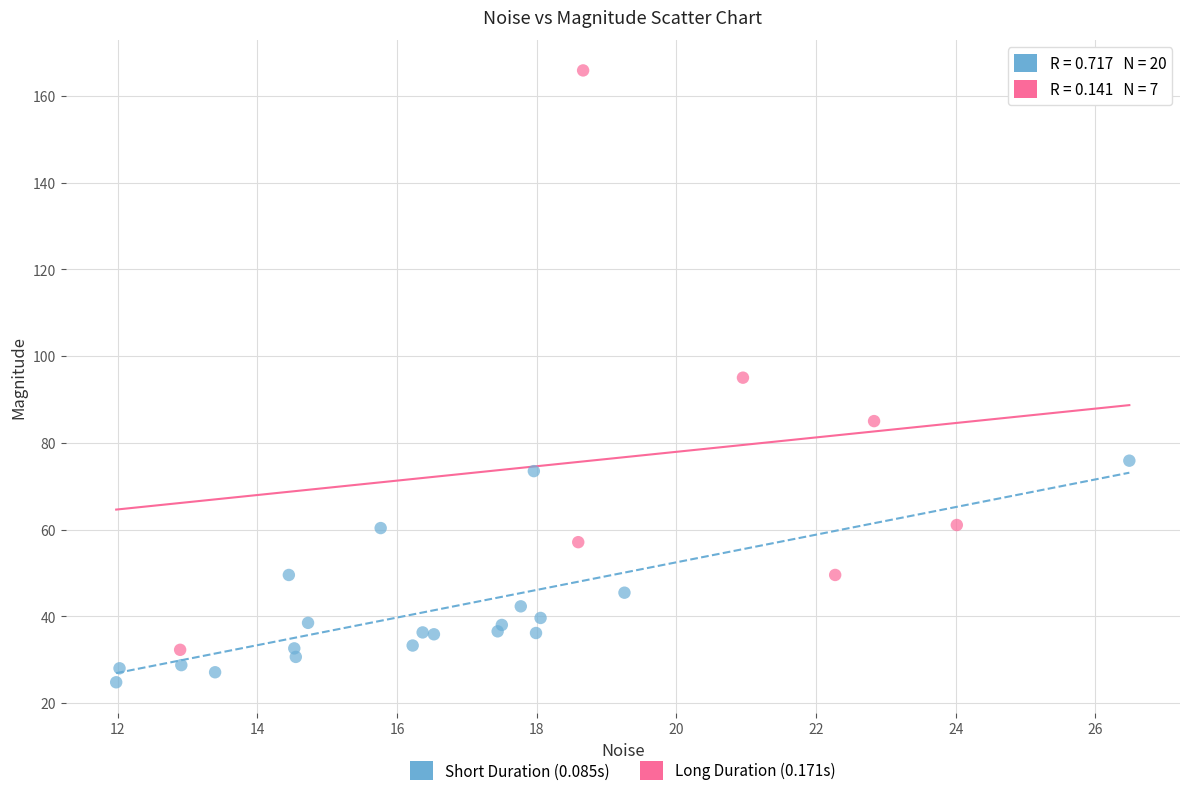

Which series has the widest spread of Y values?

Long Duration (0.171s)